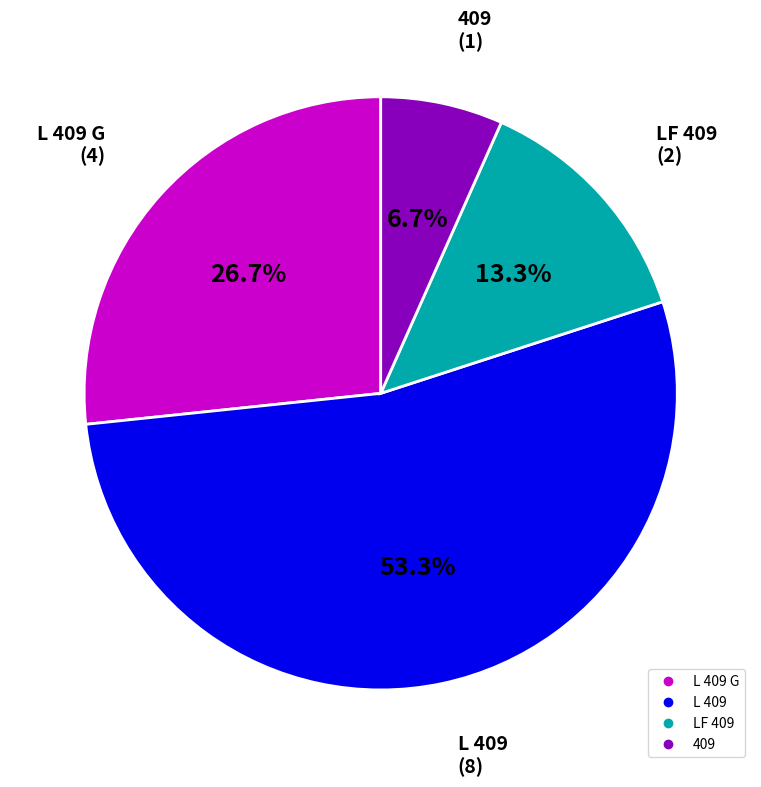

Is there any slice that represents more than half of the pie?

Yes